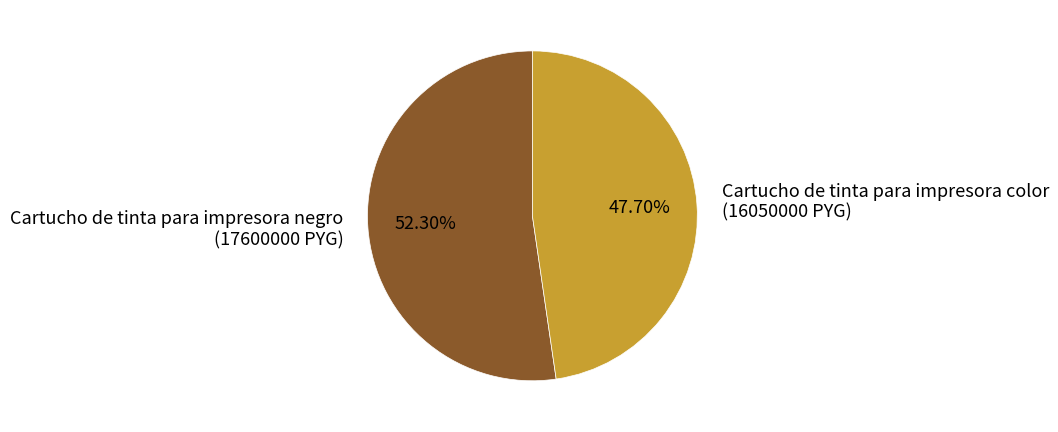

How many slices are in this pie chart?

2